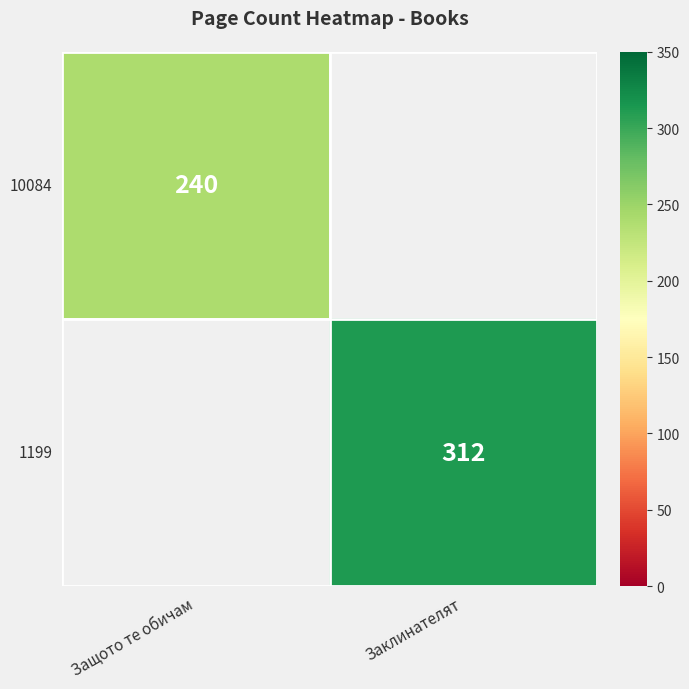

The 10084 series shows 78 at Защото те обичам. True or false?

False